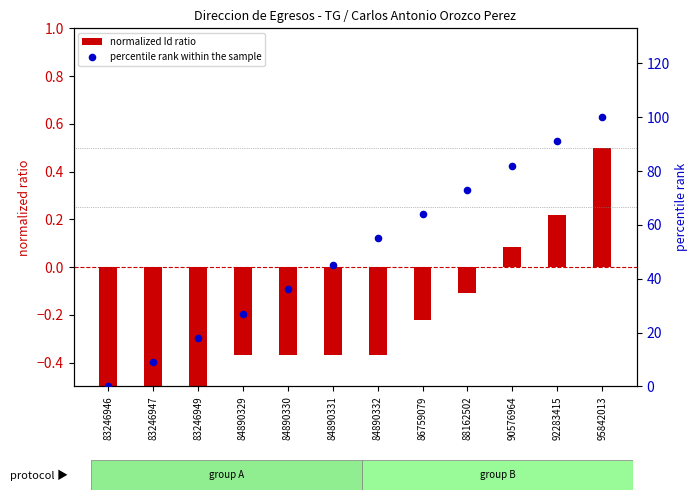

At how many categories does at least one series exceed 42?

7